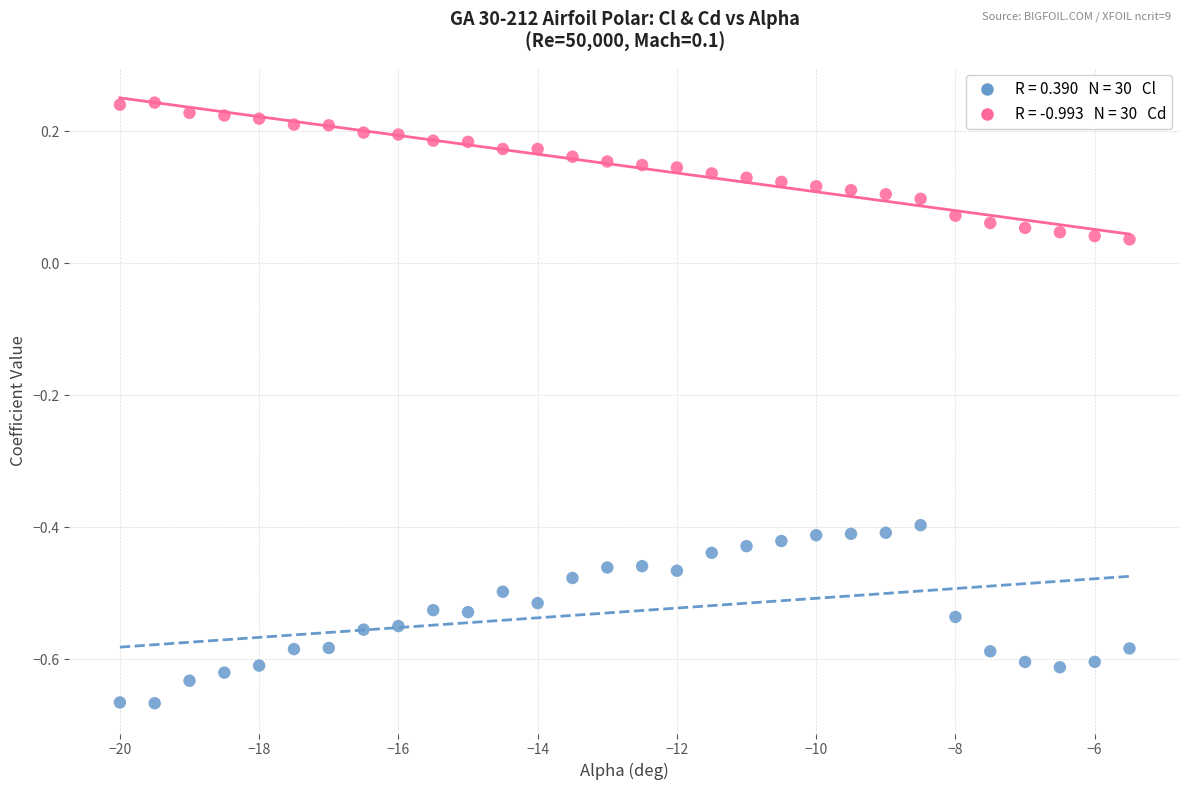

Across all data points, what is the range of X values (max minus min)?

14.5